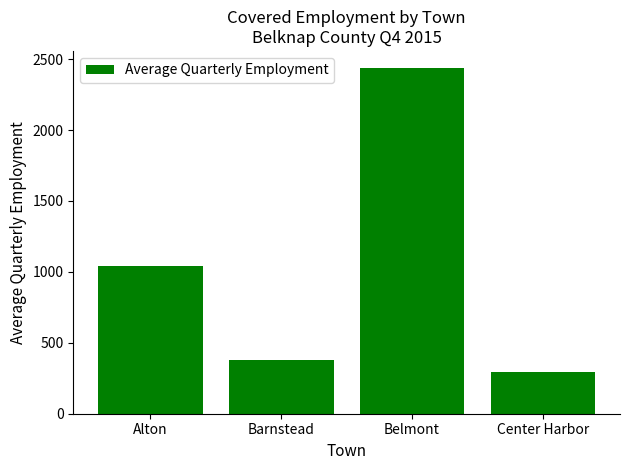

What is the ratio of the value at Belmont to the value at Alton?

2.3